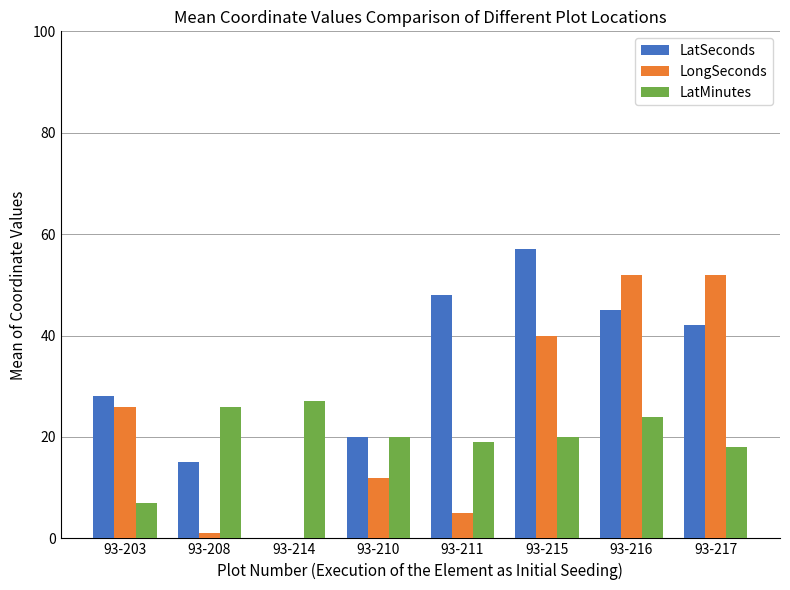

What is the spread (max minus min) of values at 93-210?

8